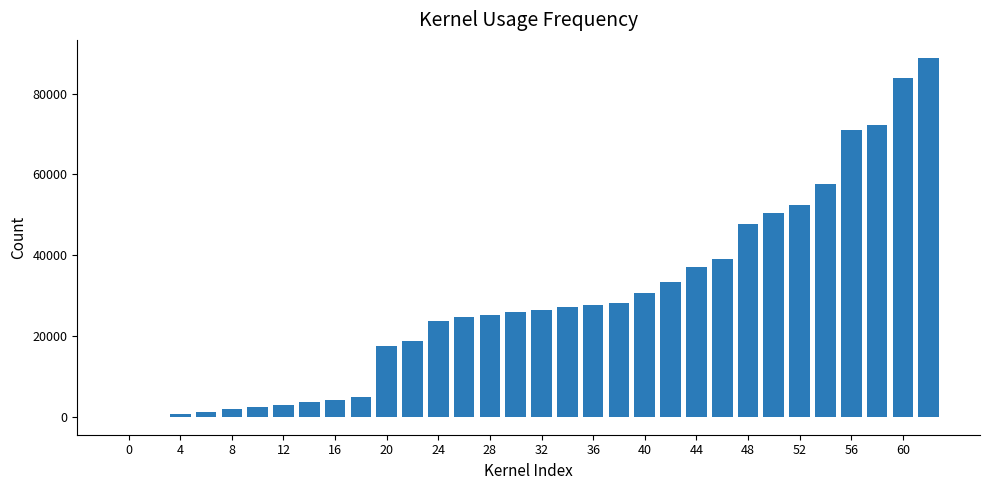

What is the greatest value displayed?

88877